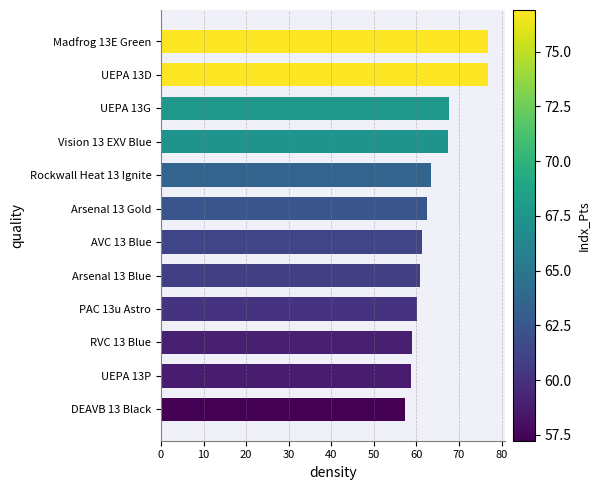

Read the value at Vision 13 EXV Blue.

67.4